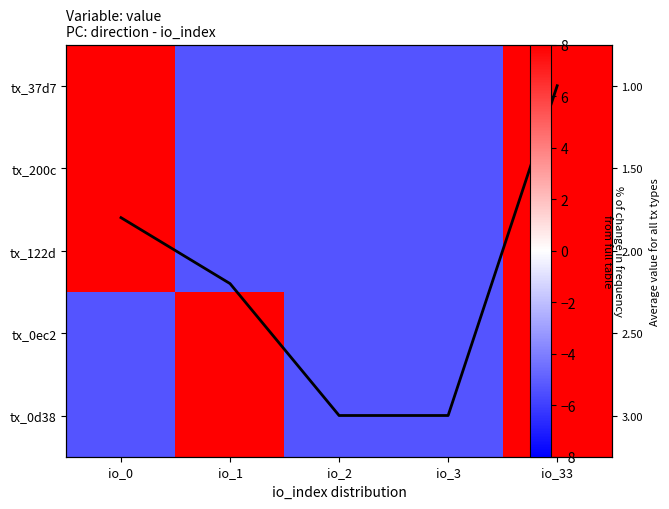

Where is tx_0d38 nearest to the value 1?

io_0